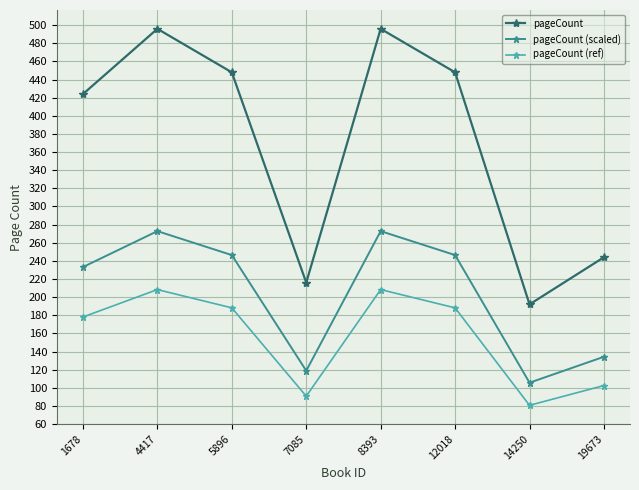

Rank the series by their maximum value, from highest to lowest.

pageCount, pageCount (scaled), pageCount (ref)